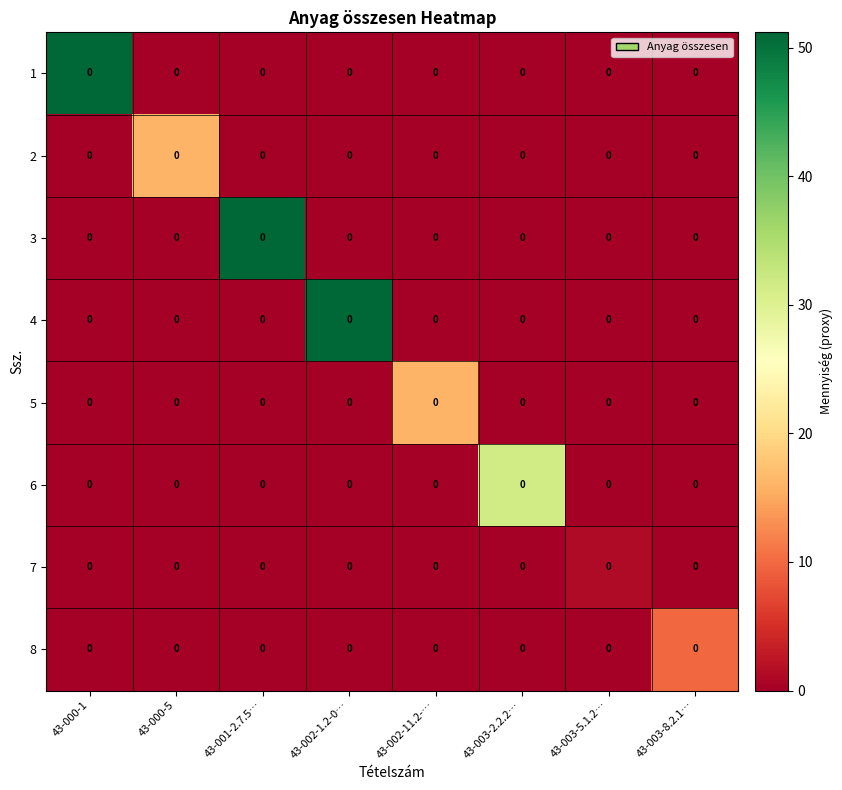

The 8 series shows 0.0 at 43-000-1. True or false?

True